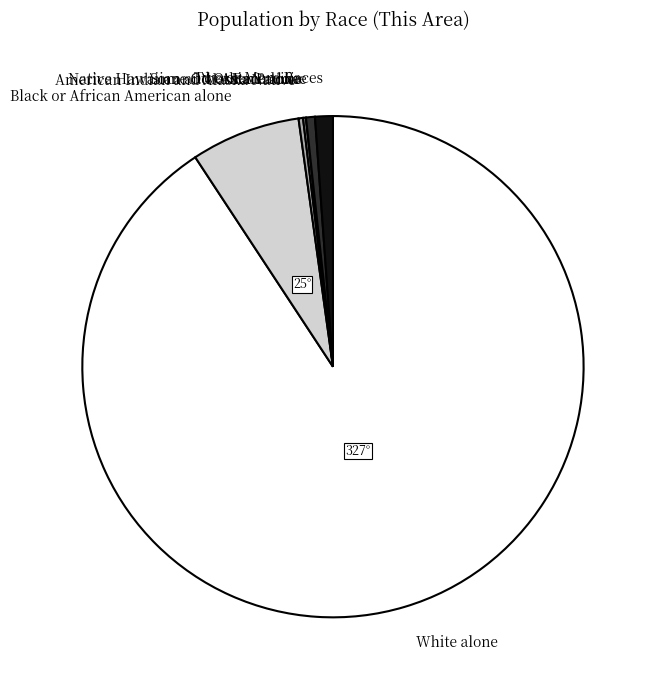

The Black or African American alone slice represents 7% of the pie. True or false?

True